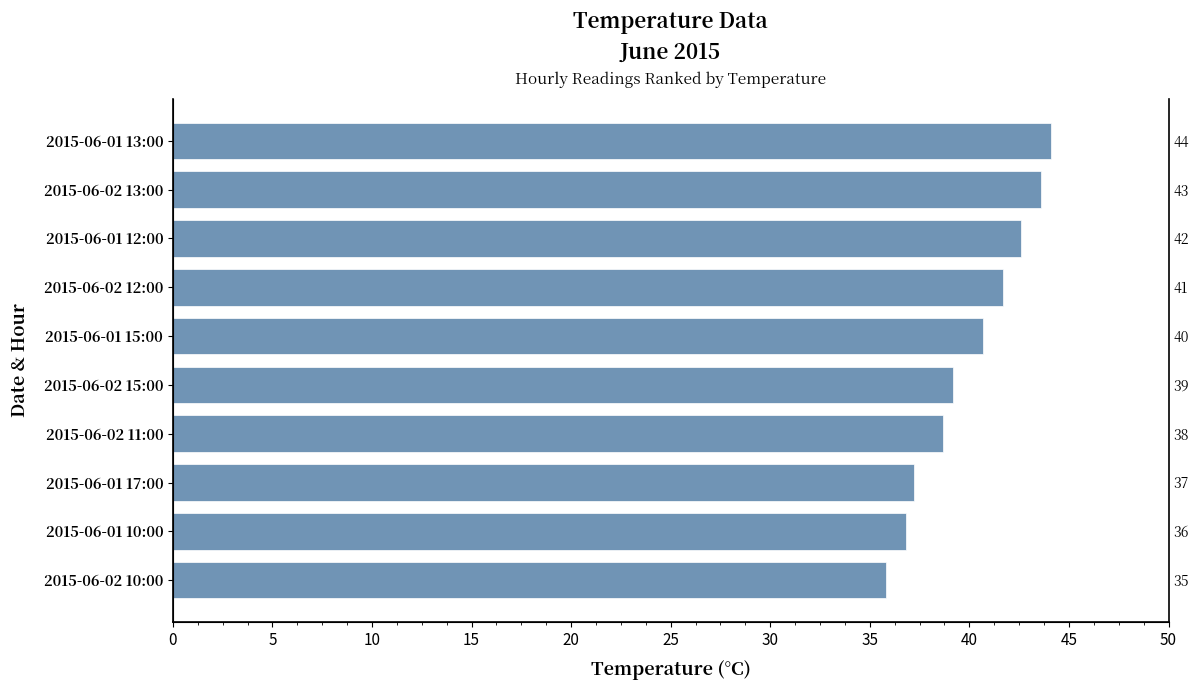

What is the average value?

40.0